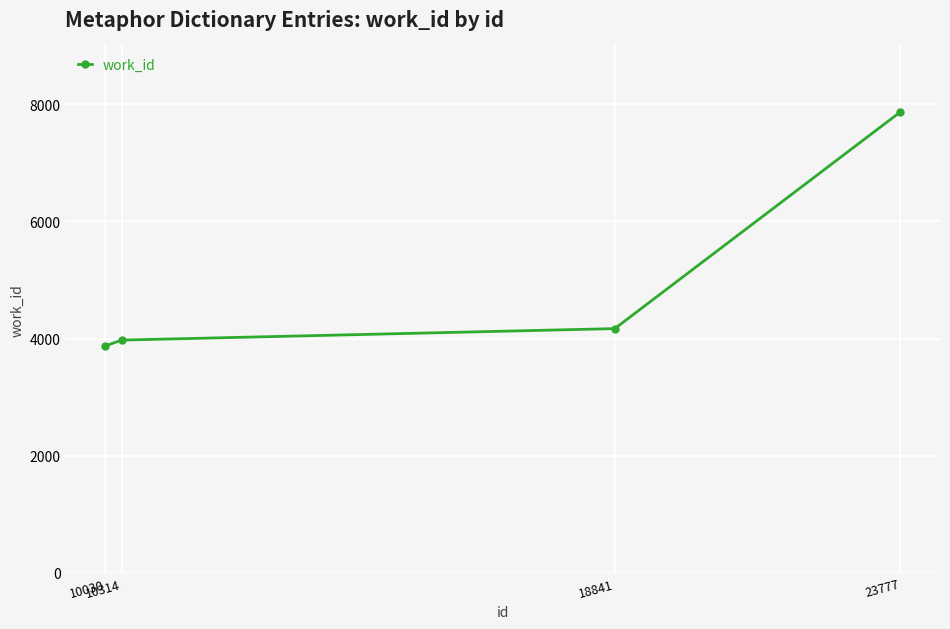

What is the ratio of the value at 10314 to the value at 18841?

1.0